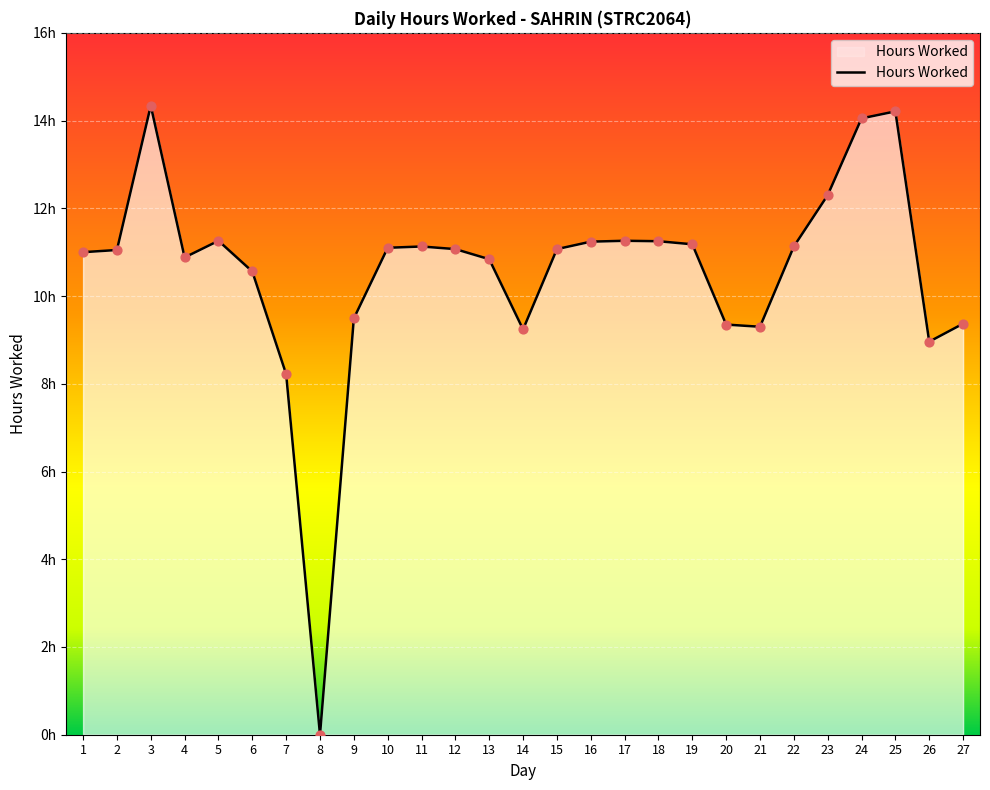

What is the change in value from 1 to 11?

+0.1